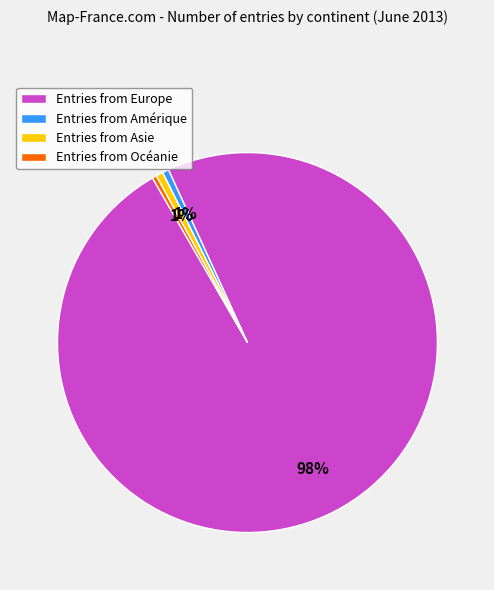

What is the largest slice in the pie chart?

Entries from Europe